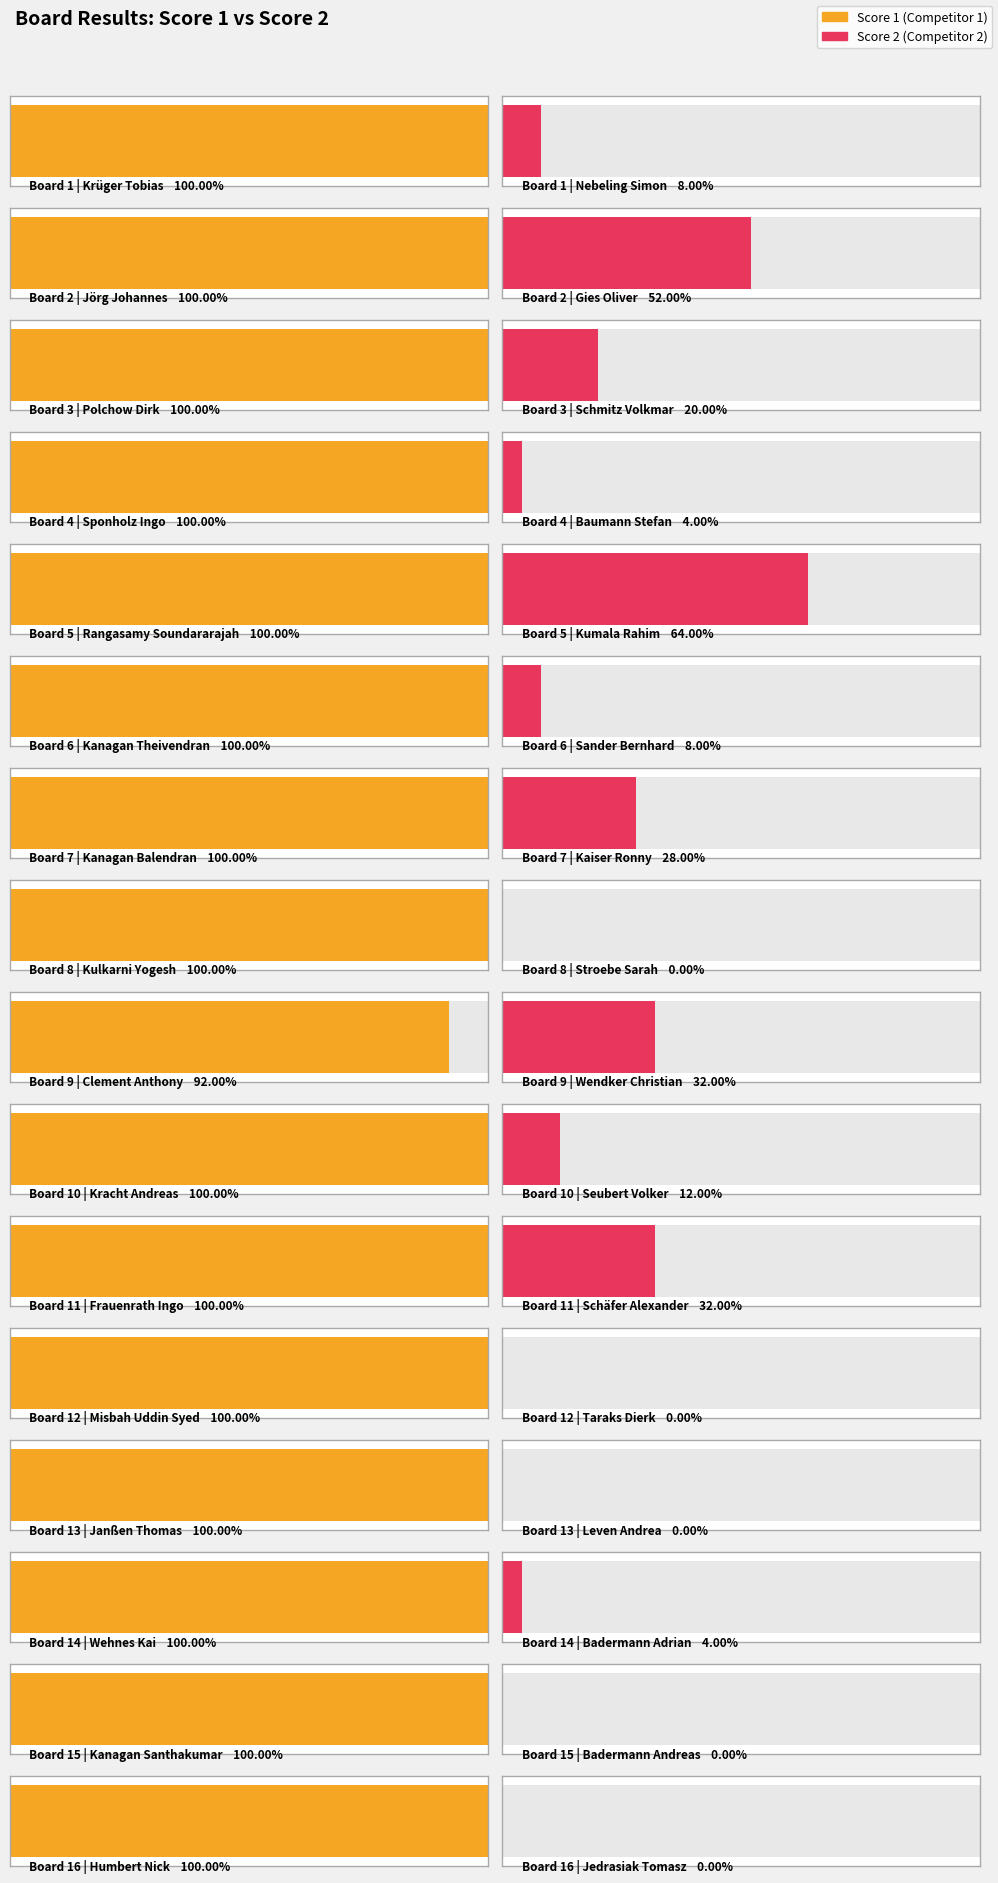

How many distinct data groups are displayed?

2